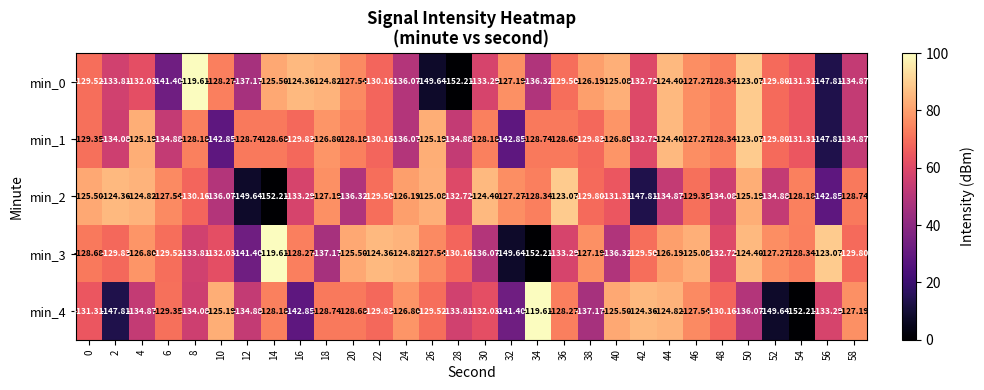

Is the value of min_0 at 22 greater than the value of min_4 at 42?

No